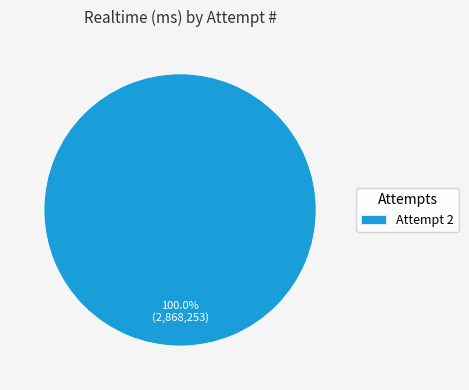

Which slice represents more than half of the pie?

Attempt 2